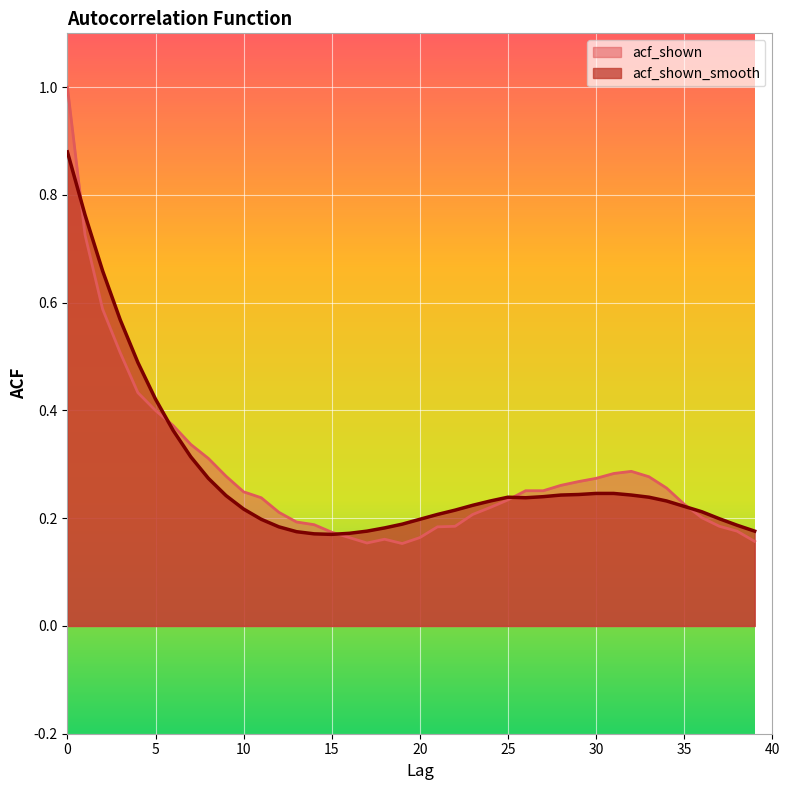

How many lines are shown in the chart?

2